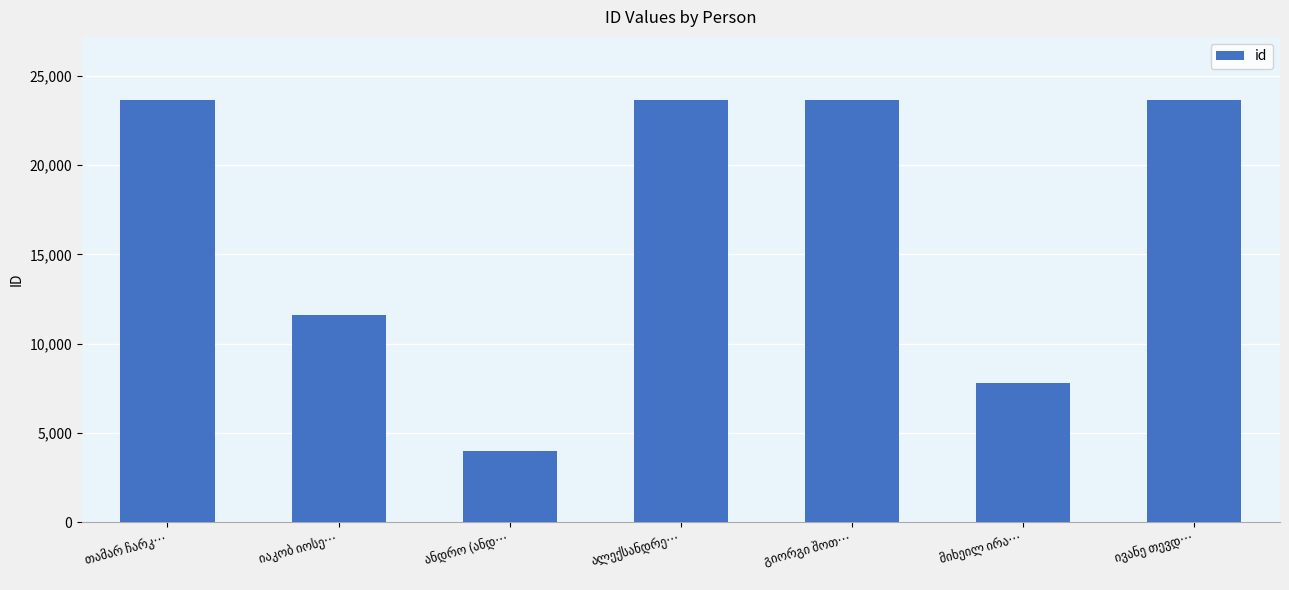

What is the maximum value shown in the chart?

23641